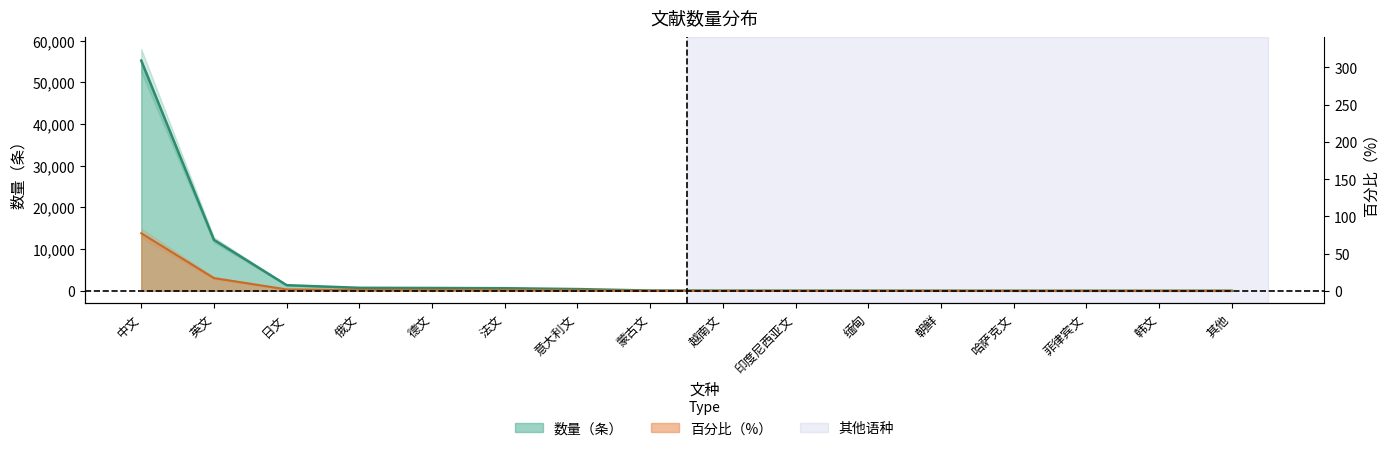

What position from the left is 蒙古文?

8